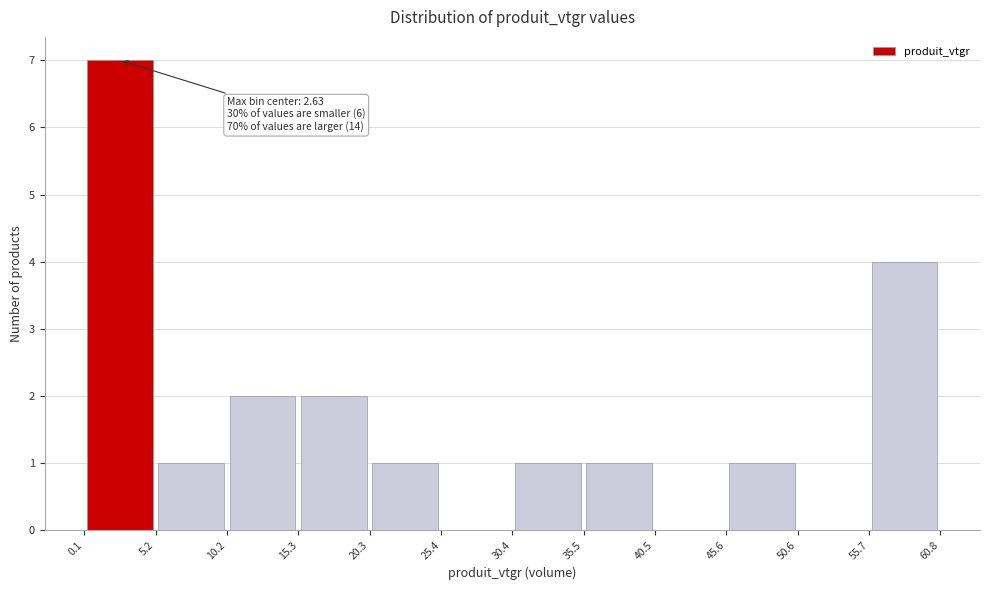

Over which range of the x-axis is the bar tallest?

0.1 to 5.2